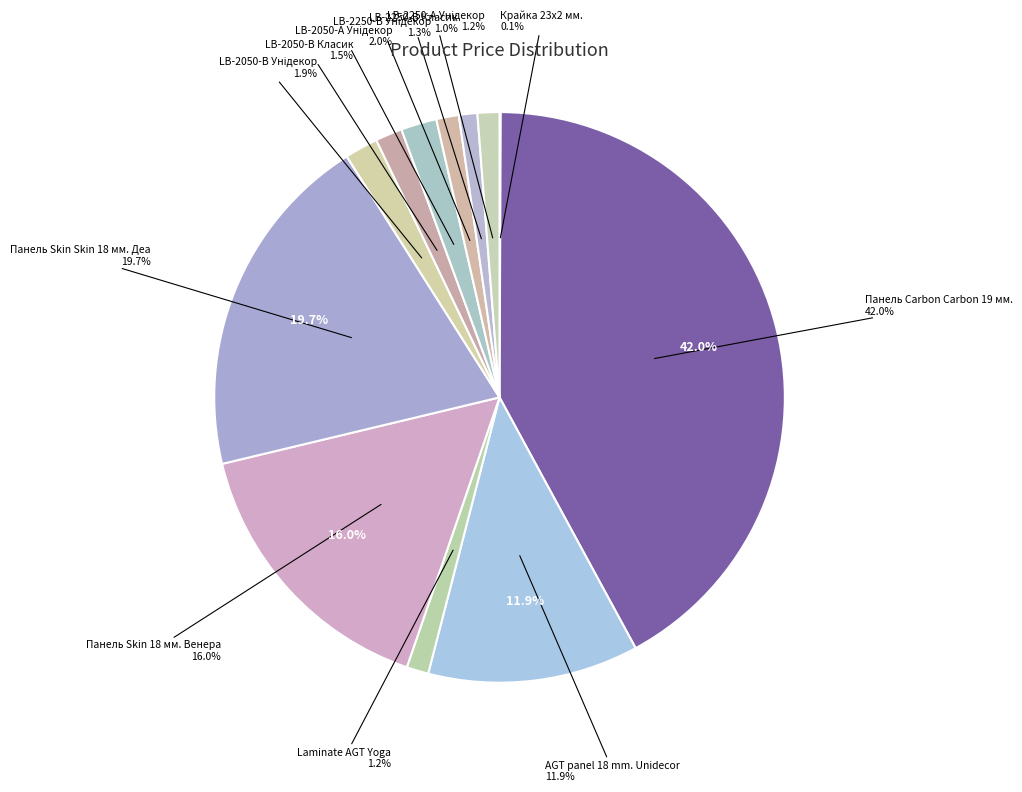

Which slice is the smallest?

Крайка 23x2 мм.